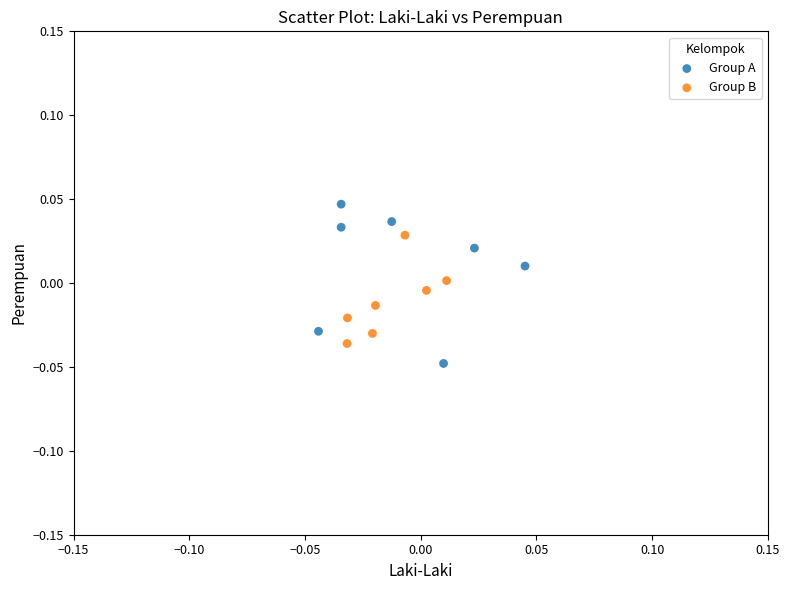

What are all the series names shown in the legend?

Group A, Group B